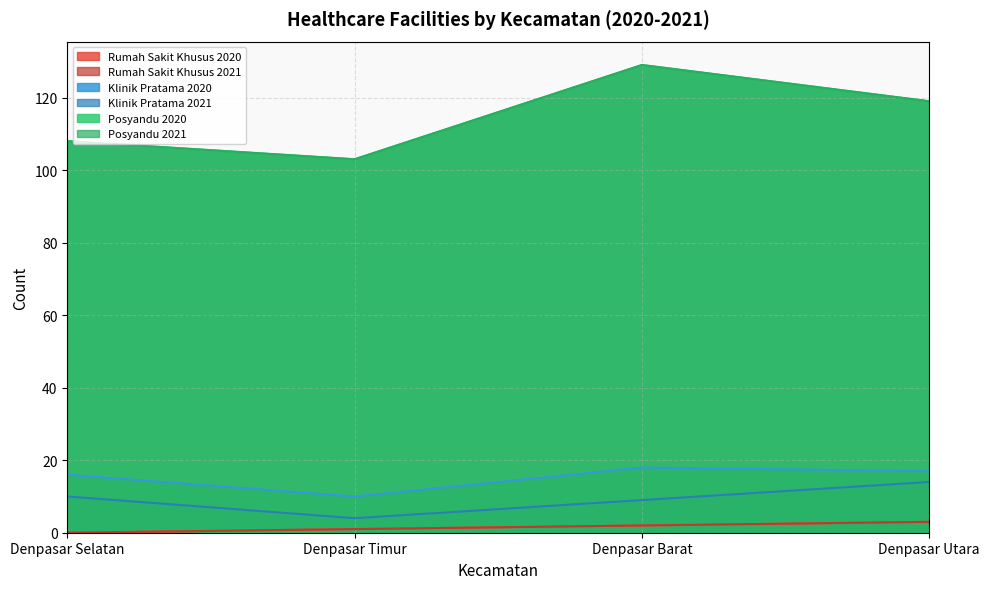

Does the chart display data point markers on the line(s)?

No